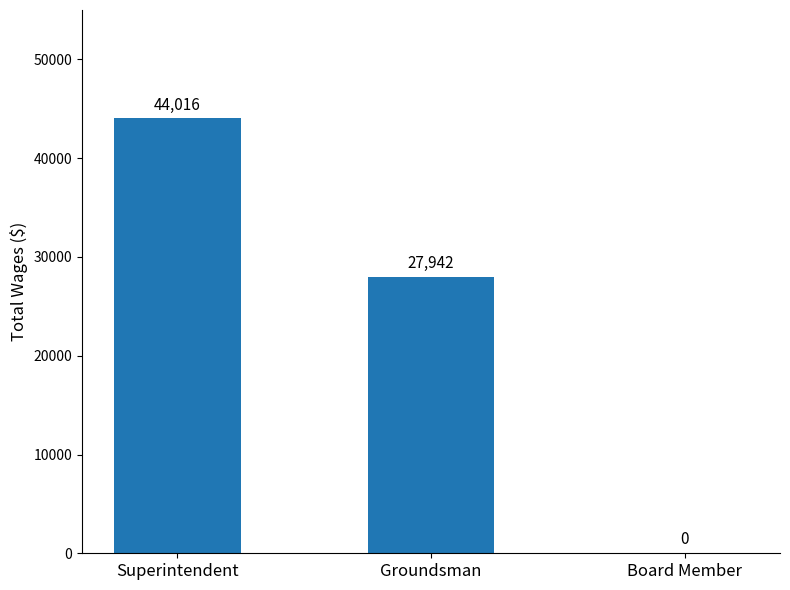

What is the change in value from Superintendent to Board Member?

-44016